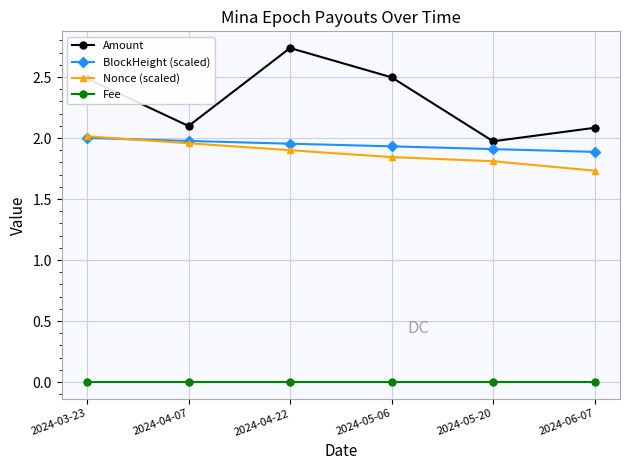

True or false: Nonce (scaled) and Fee cross at least once.

False